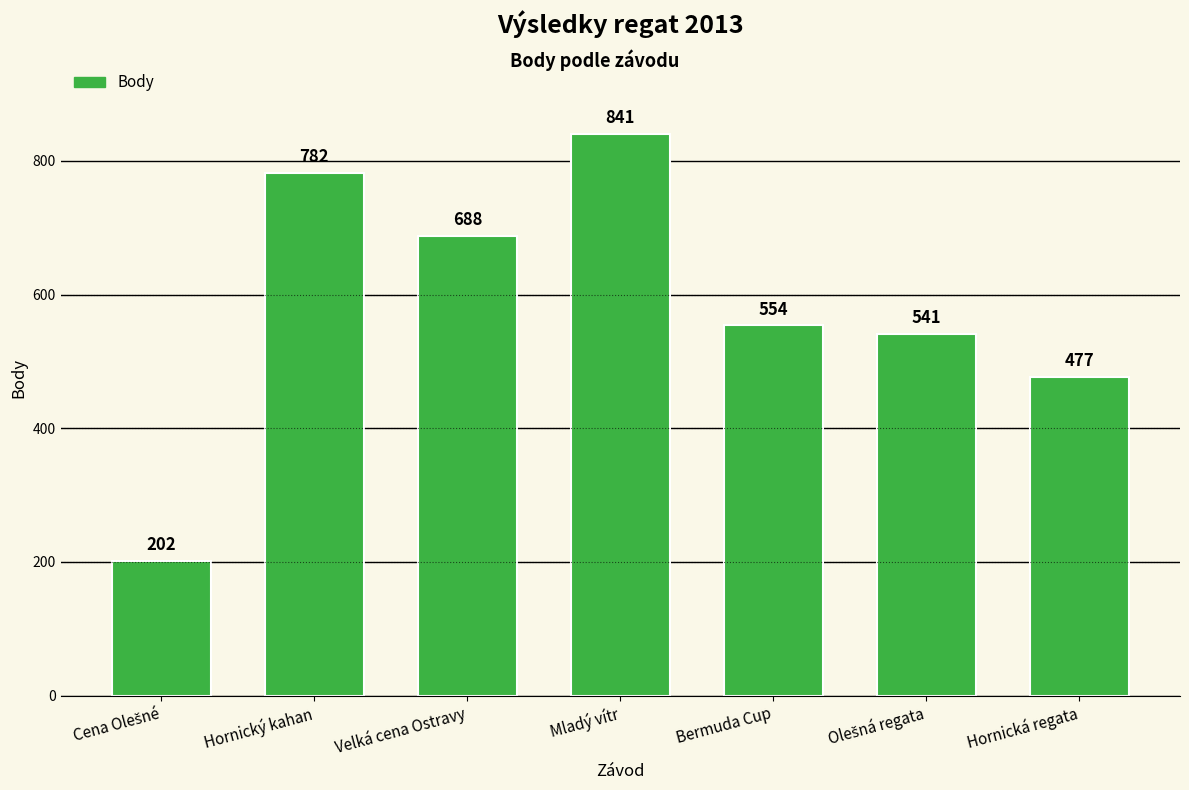

Reading left to right, what are all the values shown in this chart?

202	782	688	841	554	541	477